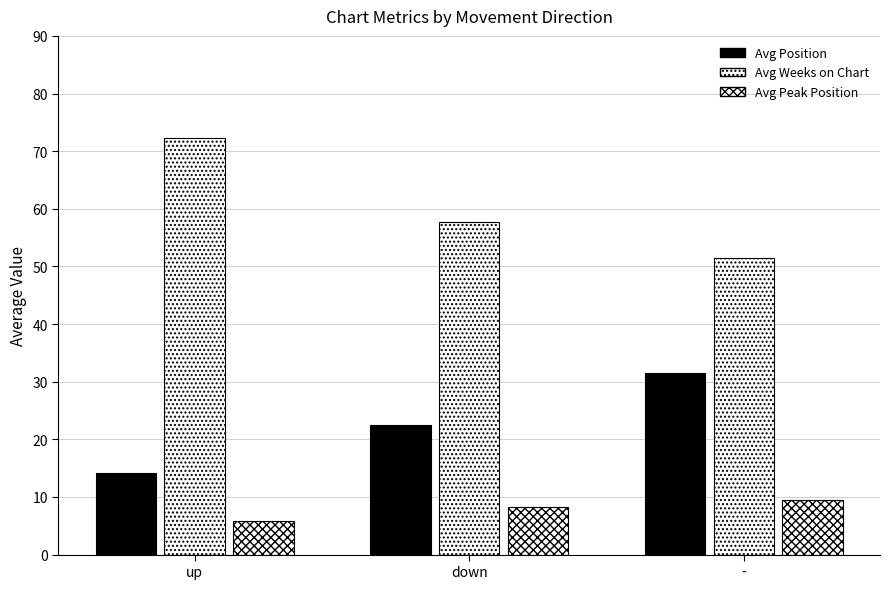

At which category is the sum across all series the highest?

-